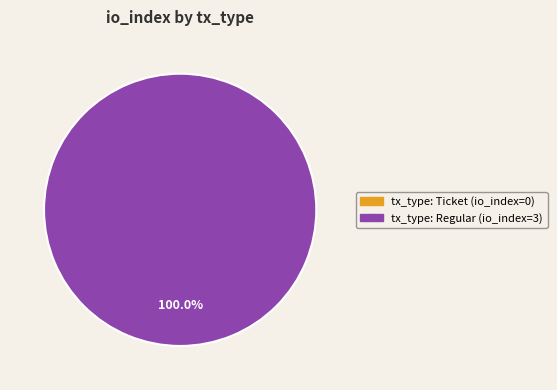

Does any single category account for the majority?

Yes